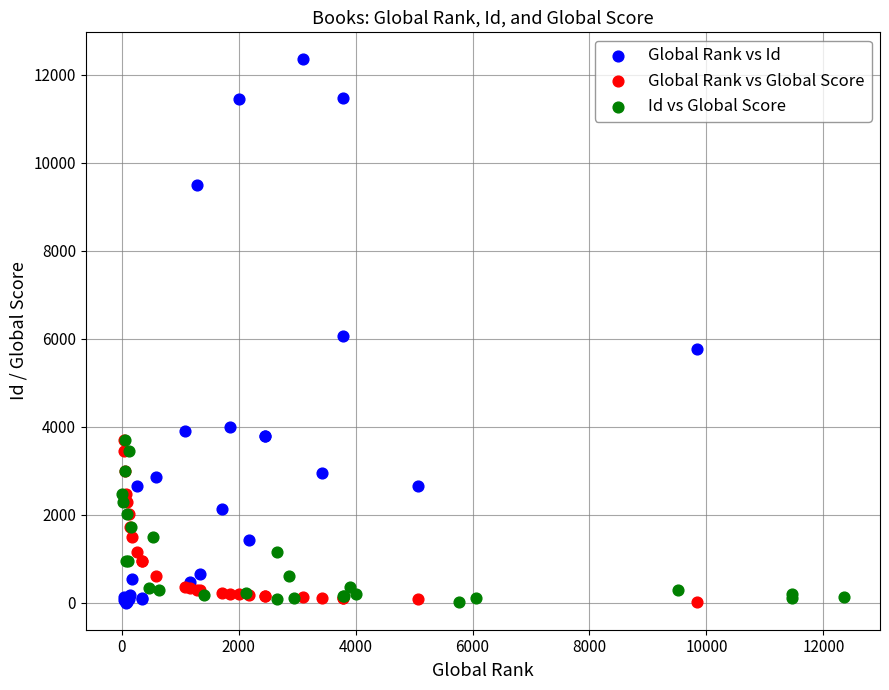

Which series reaches the maximum Y coordinate?

Global Rank vs Id